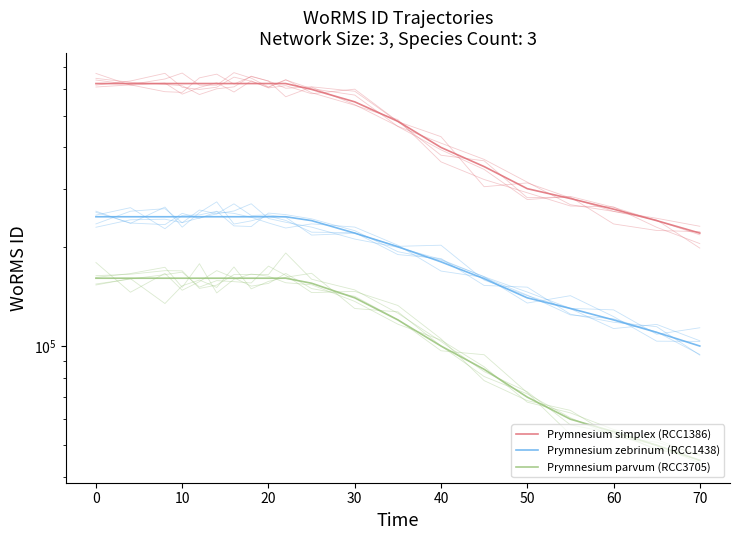

True or false: Prymnesium zebrinum (RCC1438) has more than 0 interior local peaks.

False